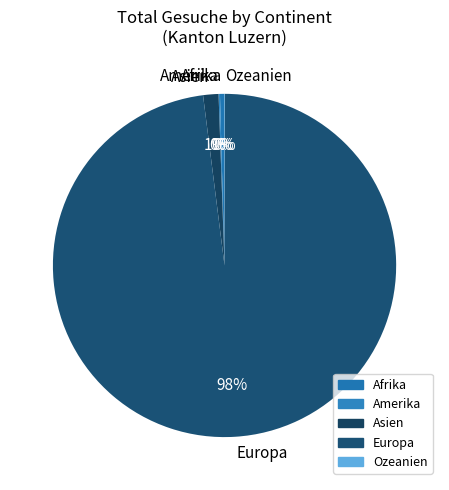

Which category has the biggest portion of the pie?

Europa